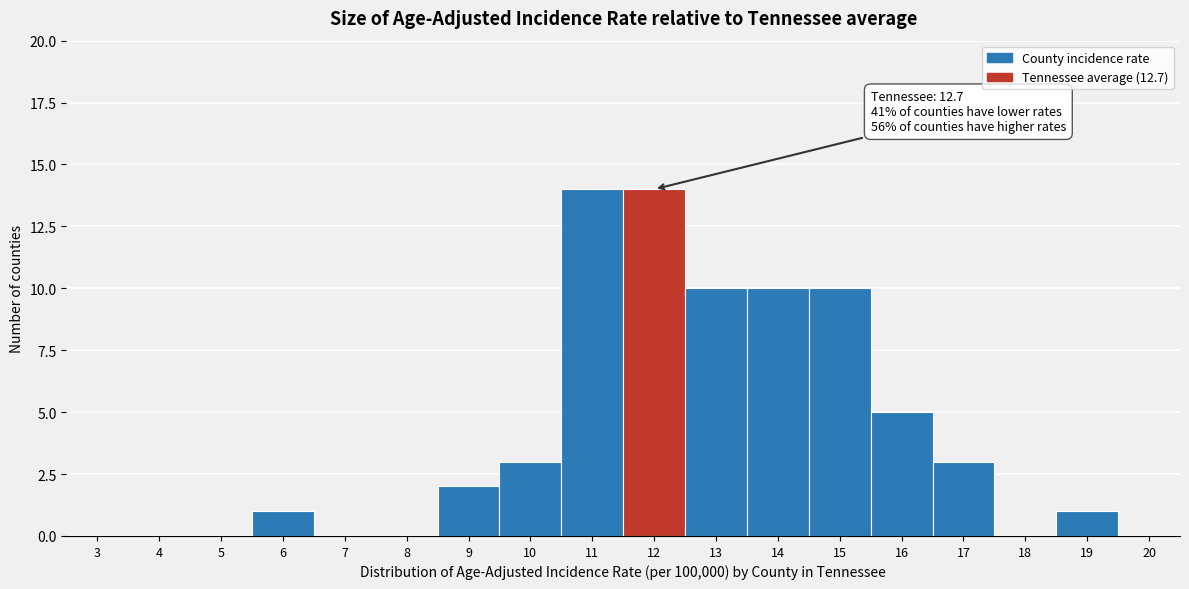

Reading right to left, what are all the values shown in this chart?

20=0	19=1	18=0	17=3	16=5	15=10	14=10	13=10	12=14	11=14	10=3	9=2	8=0	7=0	6=1	5=0	4=0	3=0